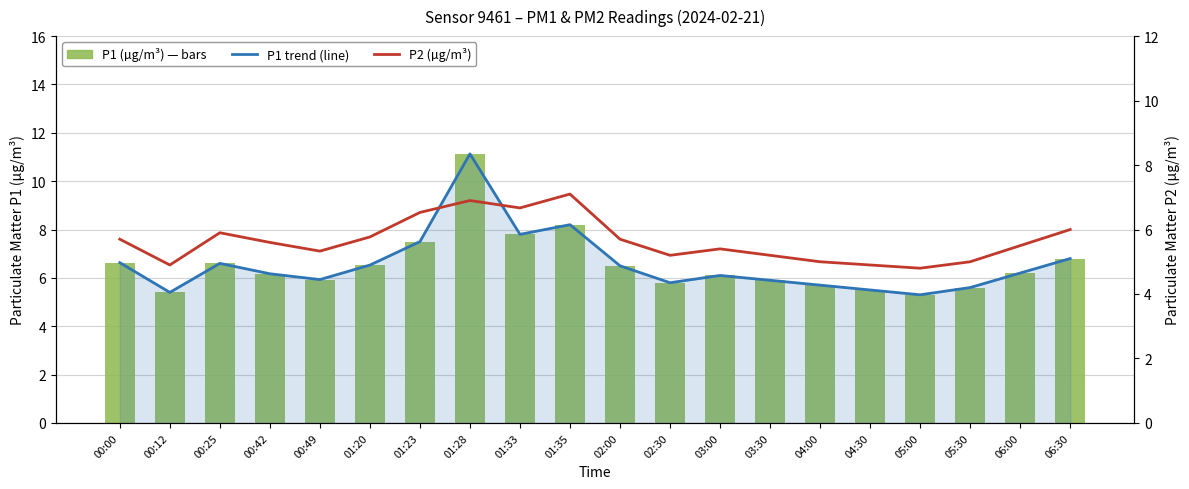

What are all the series names shown in the legend?

P1 trend, P1 (µg/m³), P2 (µg/m³)